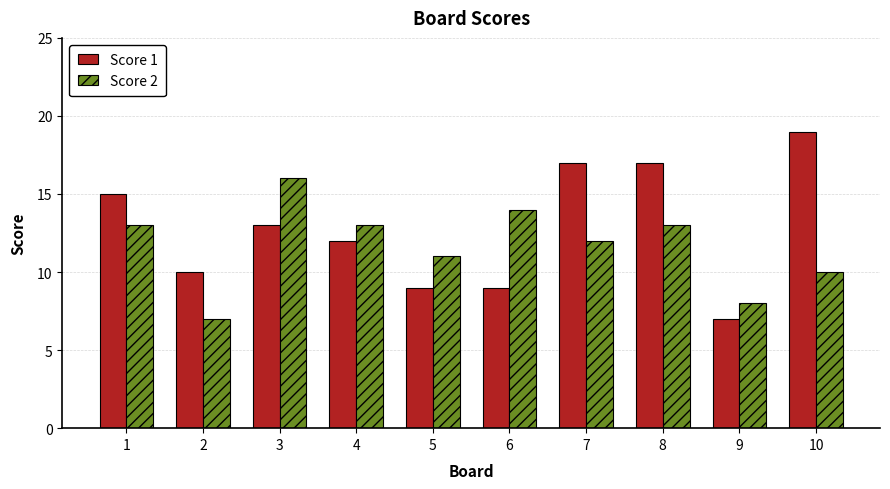

Count the number of data series in this chart.

2